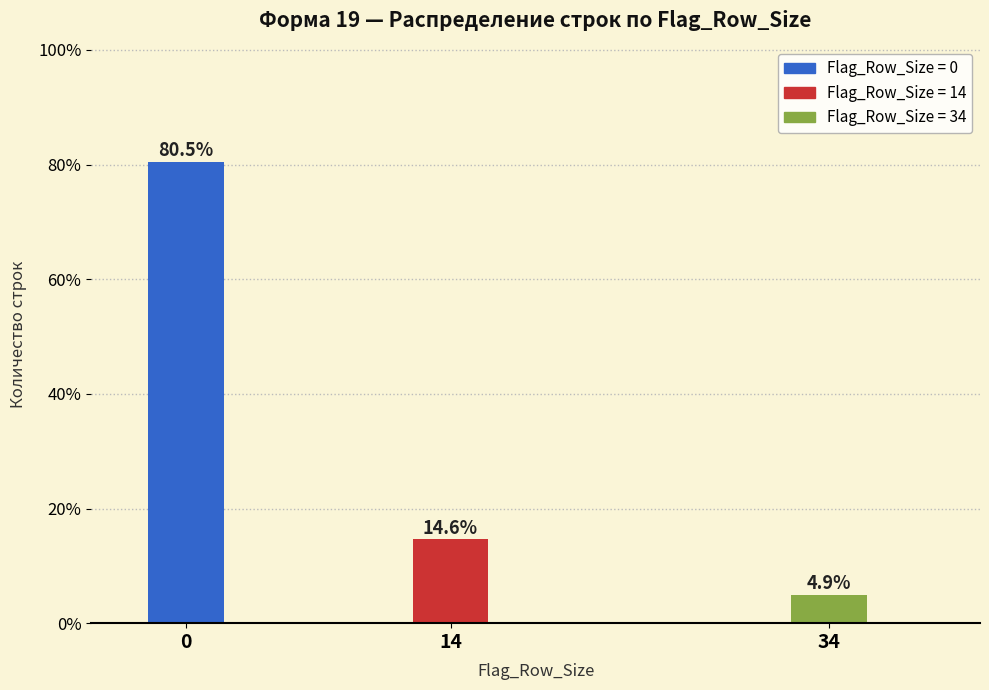

Reading left to right, transcribe all the data shown in this chart.

80.5	14.6	4.9